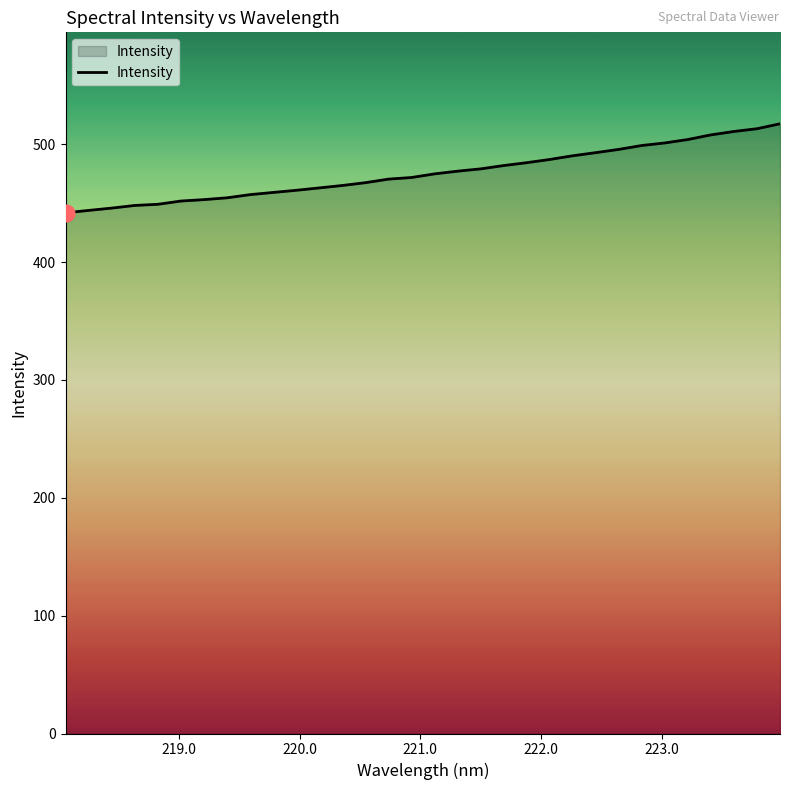

Does the chart display data point markers on the line(s)?

No